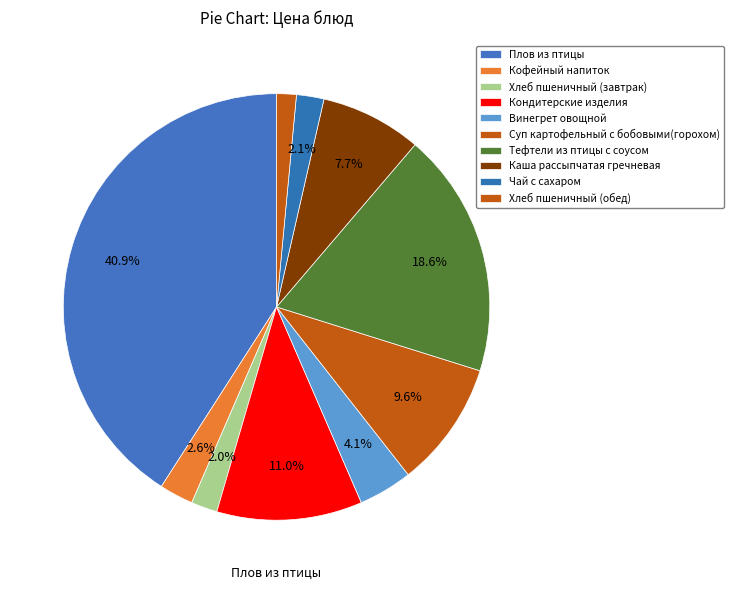

How many segments does this pie chart have?

10